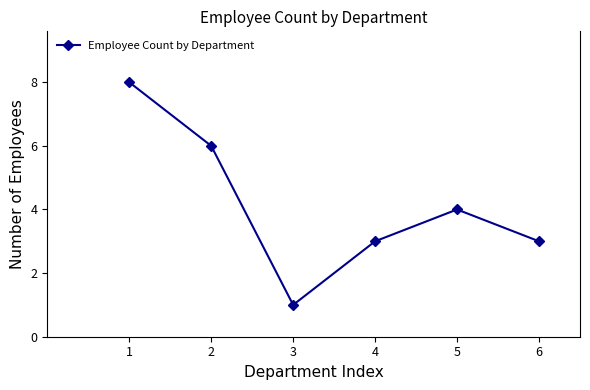

Count the number of categories in the chart.

6